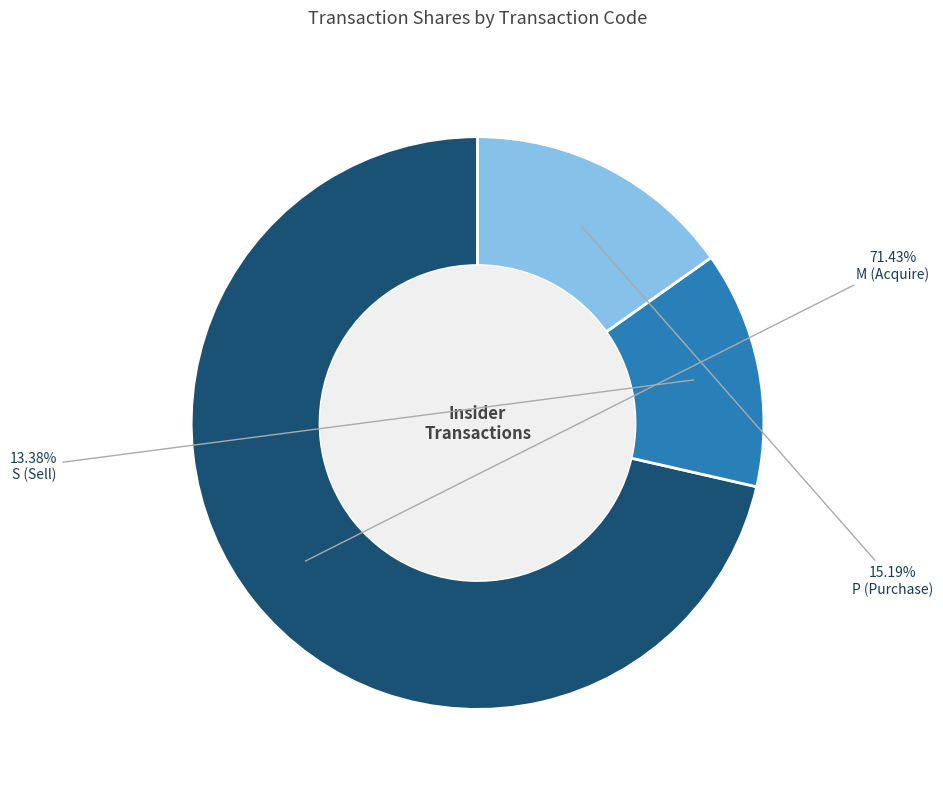

Which category has the biggest portion of the pie?

M (Acquire)